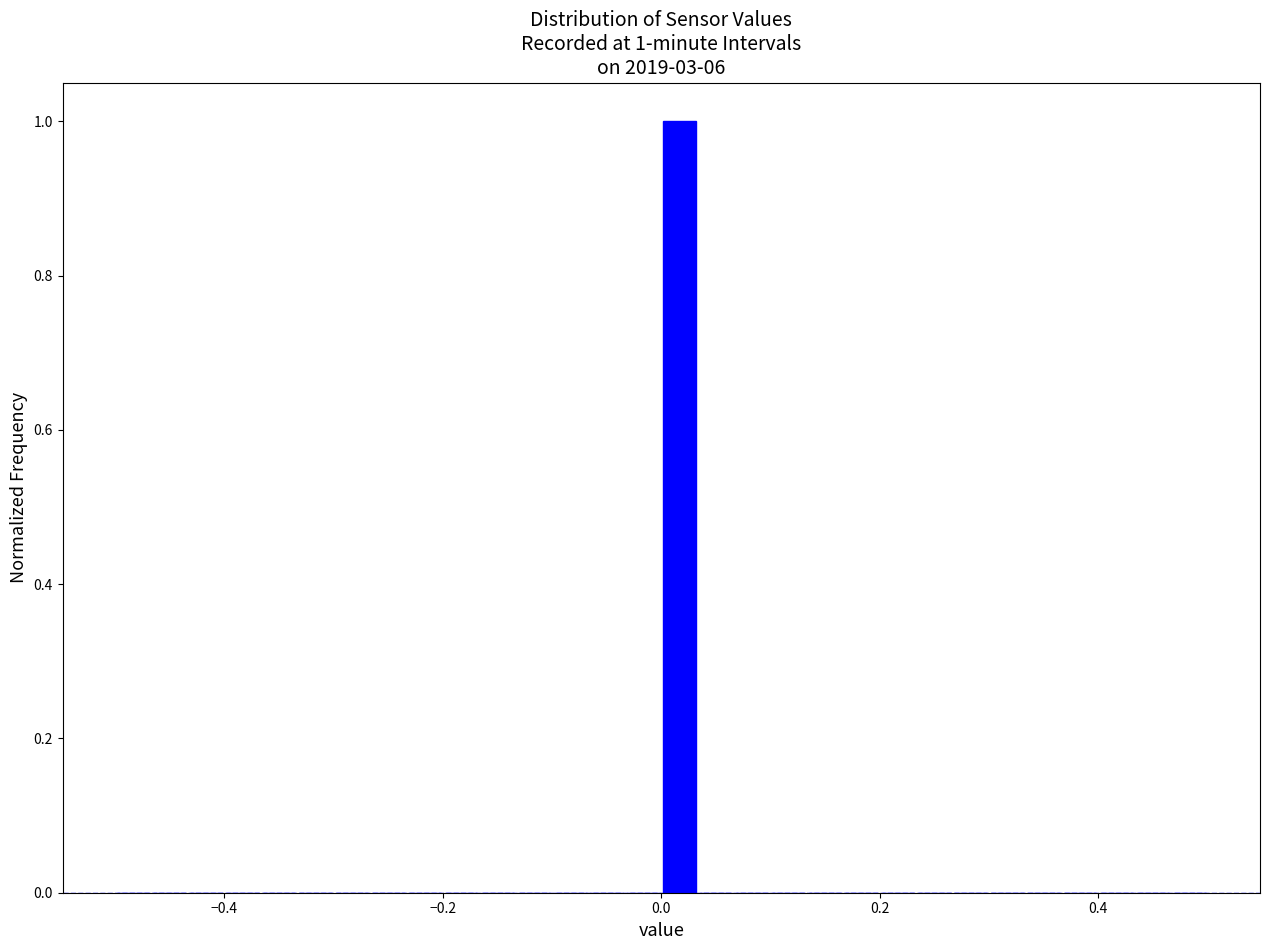

Around what value on the x-axis is the tallest bar? Give the approximate position of its centre, as read against the axis.

0.02